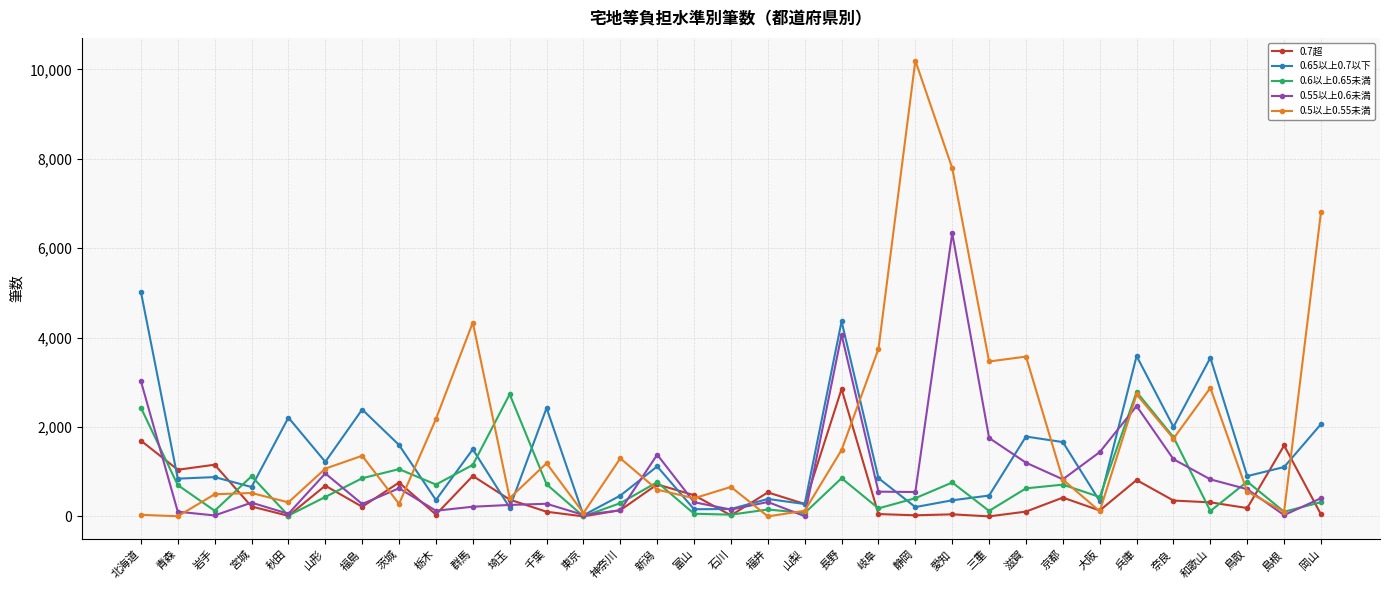

Which category has the highest value in the 0.5以上0.55未満 series?

静岡